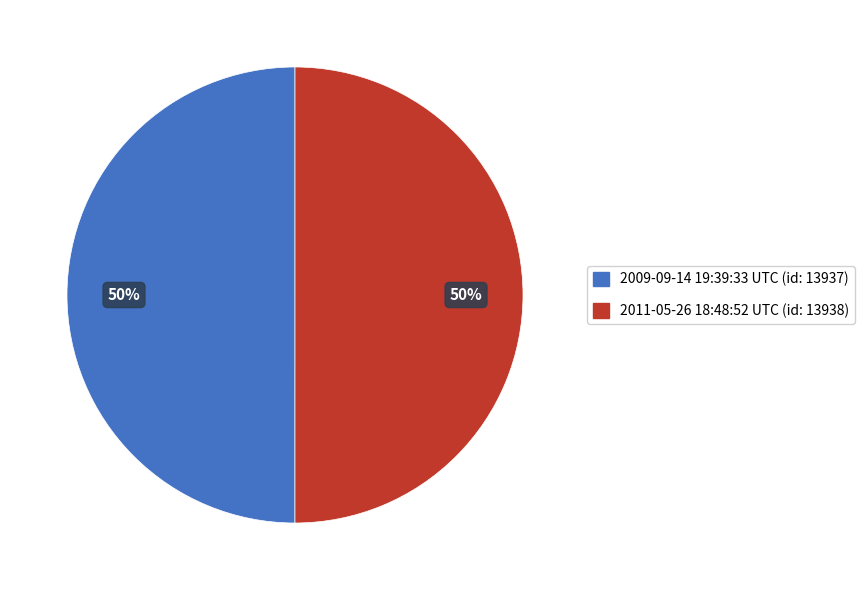

Is it true that 2011-05-26 18:48:52 UTC is 50% of the pie?

True